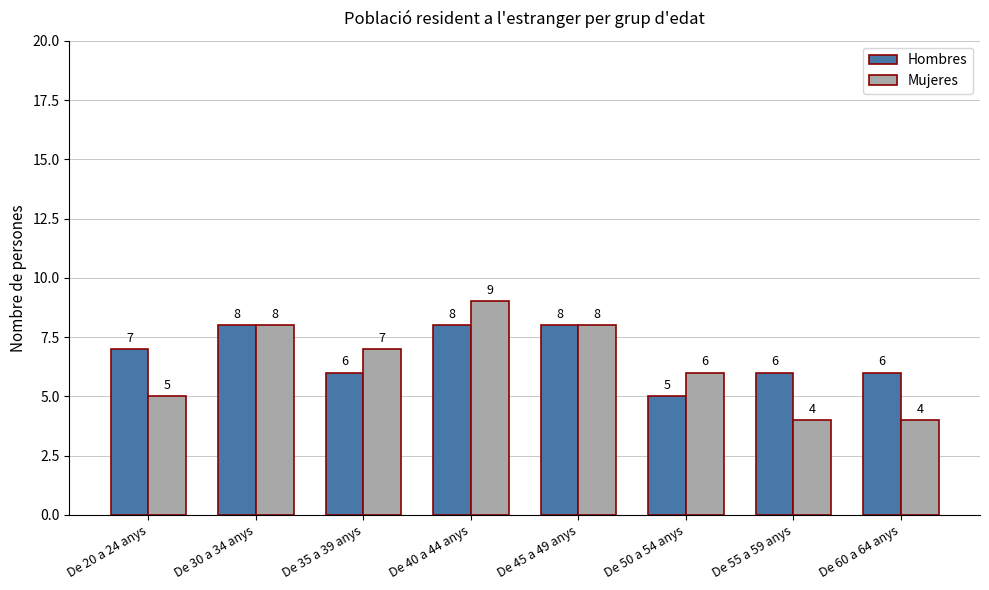

Reading left to right, what are all the values shown in this chart?

Hombres: De 20 a 24 anys=7	De 30 a 34 anys=8	De 35 a 39 anys=6	De 40 a 44 anys=8	De 45 a 49 anys=8	De 50 a 54 anys=5	De 55 a 59 anys=6	De 60 a 64 anys=6
Mujeres: De 20 a 24 anys=5	De 30 a 34 anys=8	De 35 a 39 anys=7	De 40 a 44 anys=9	De 45 a 49 anys=8	De 50 a 54 anys=6	De 55 a 59 anys=4	De 60 a 64 anys=4